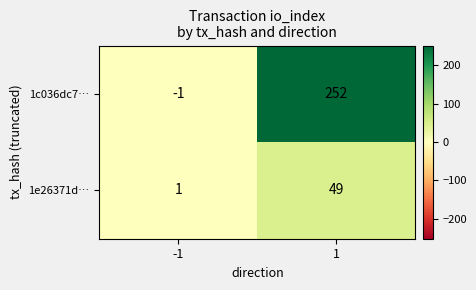

What is the difference between the highest and lowest values at -1?

2